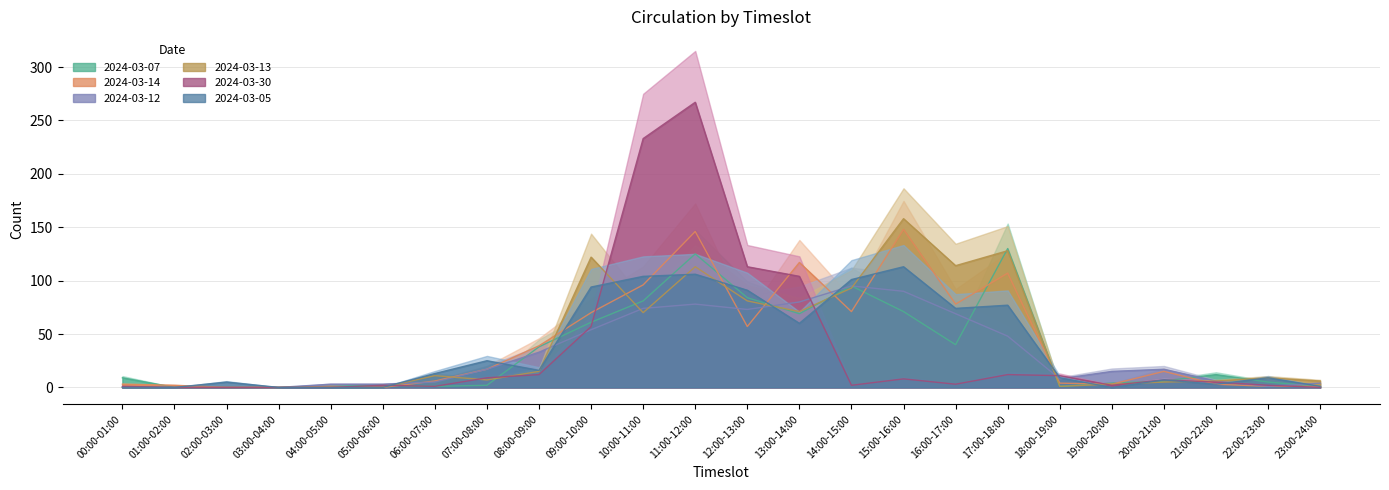

What is the value of the 2024-03-12 point at the 24th from the left?

4